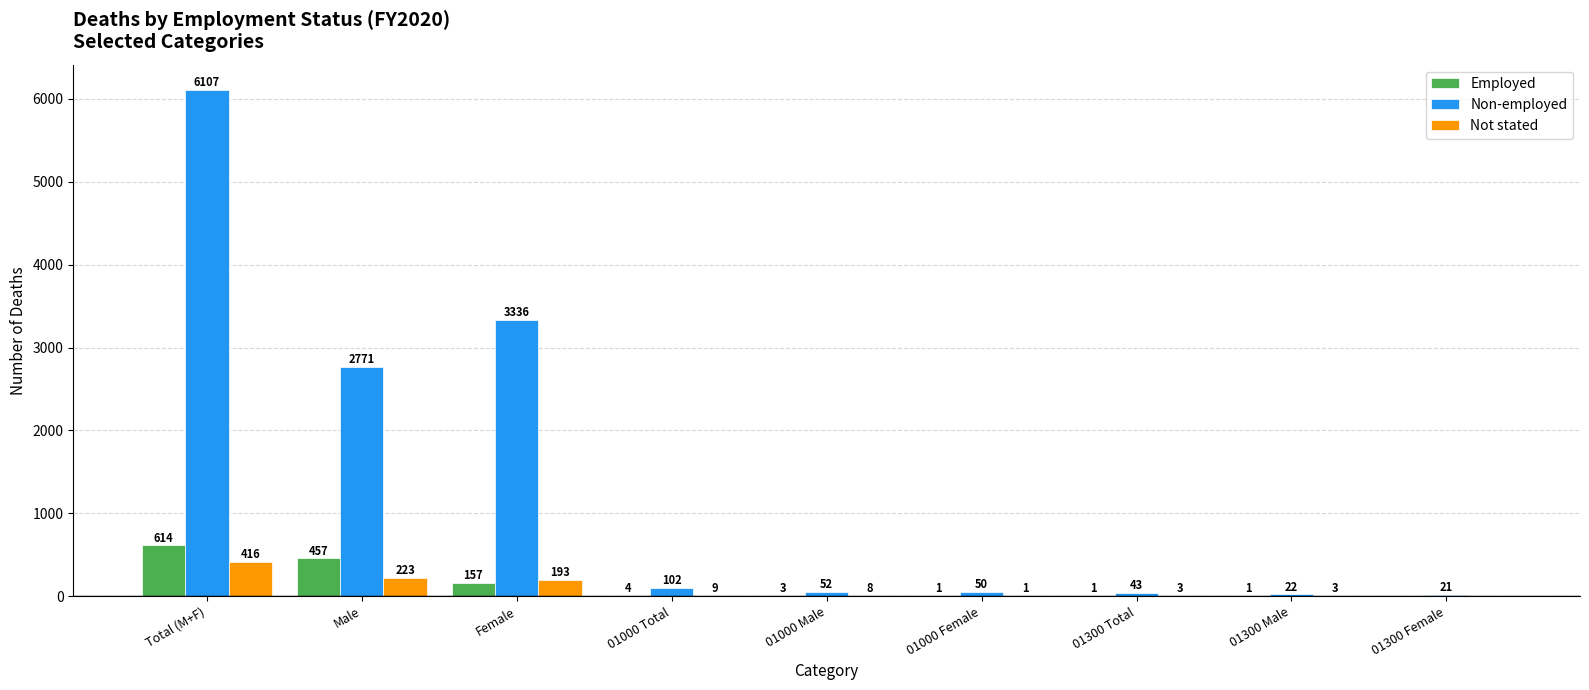

Reading right to left, what are all the values shown in this chart?

Employed: 01300 Female=0	01300 Male=1	01300 Total=1	01000 Female=1	01000 Male=3	01000 Total=4	Female=157	Male=457	Total (M+F)=614
Non-employed: 01300 Female=21	01300 Male=22	01300 Total=43	01000 Female=50	01000 Male=52	01000 Total=102	Female=3336	Male=2771	Total (M+F)=6107
Not stated: 01300 Female=0	01300 Male=3	01300 Total=3	01000 Female=1	01000 Male=8	01000 Total=9	Female=193	Male=223	Total (M+F)=416